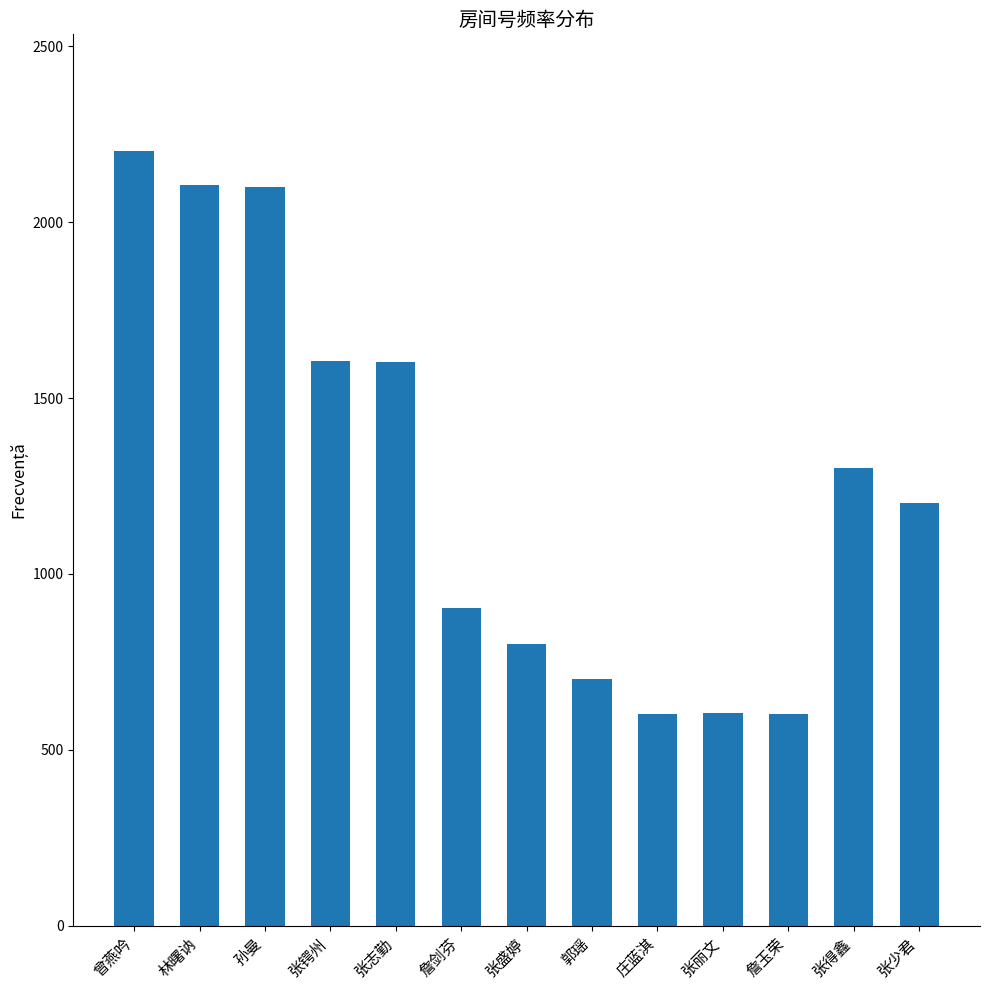

The value at 林曙讷 is 2104. True or false?

True